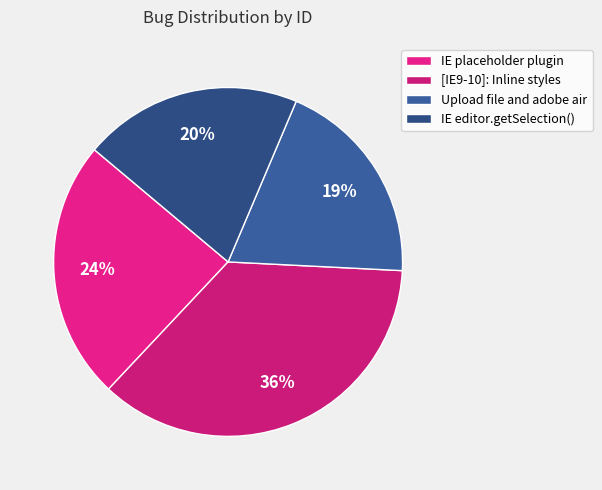

What percentage is the [IE9-10]: Inline styles slice, to the nearest percent?

36%